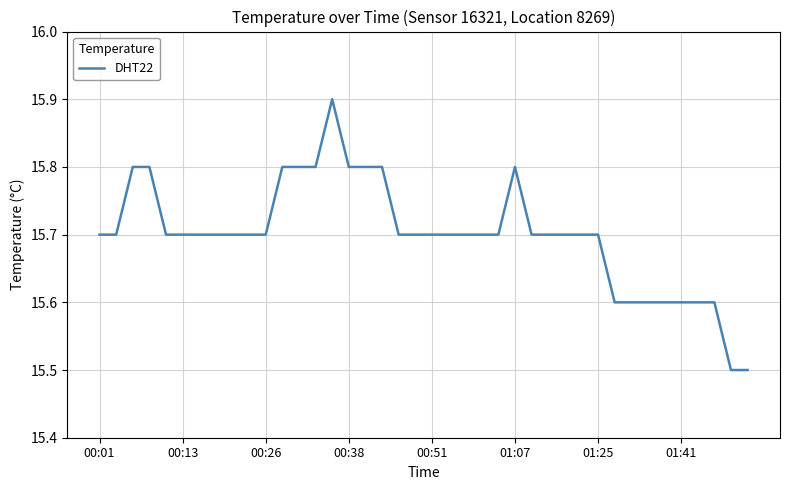

Is this an area chart (filled region under the line)?

No